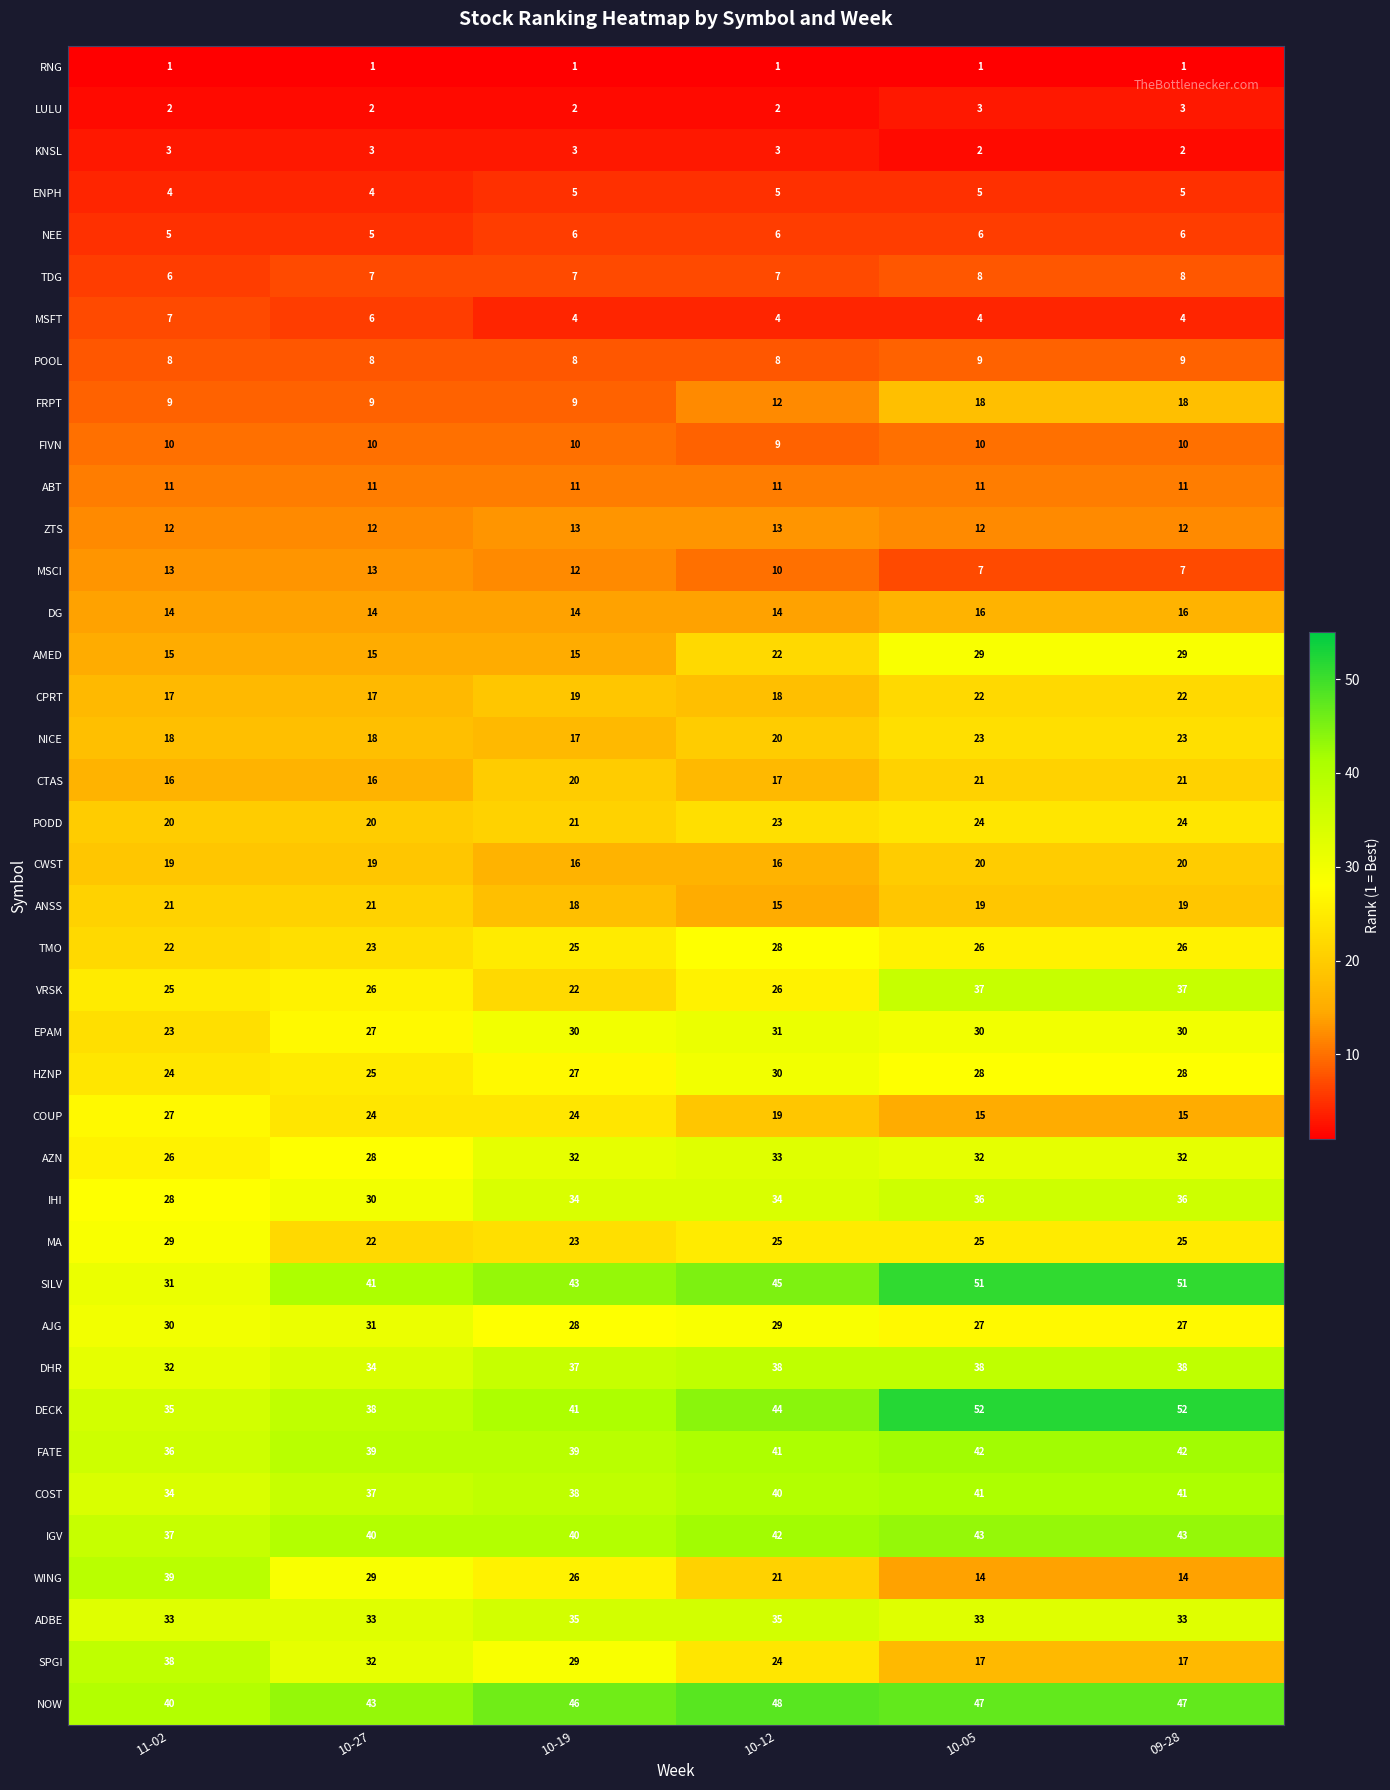

How many COUP values are between 15 and 24?

5